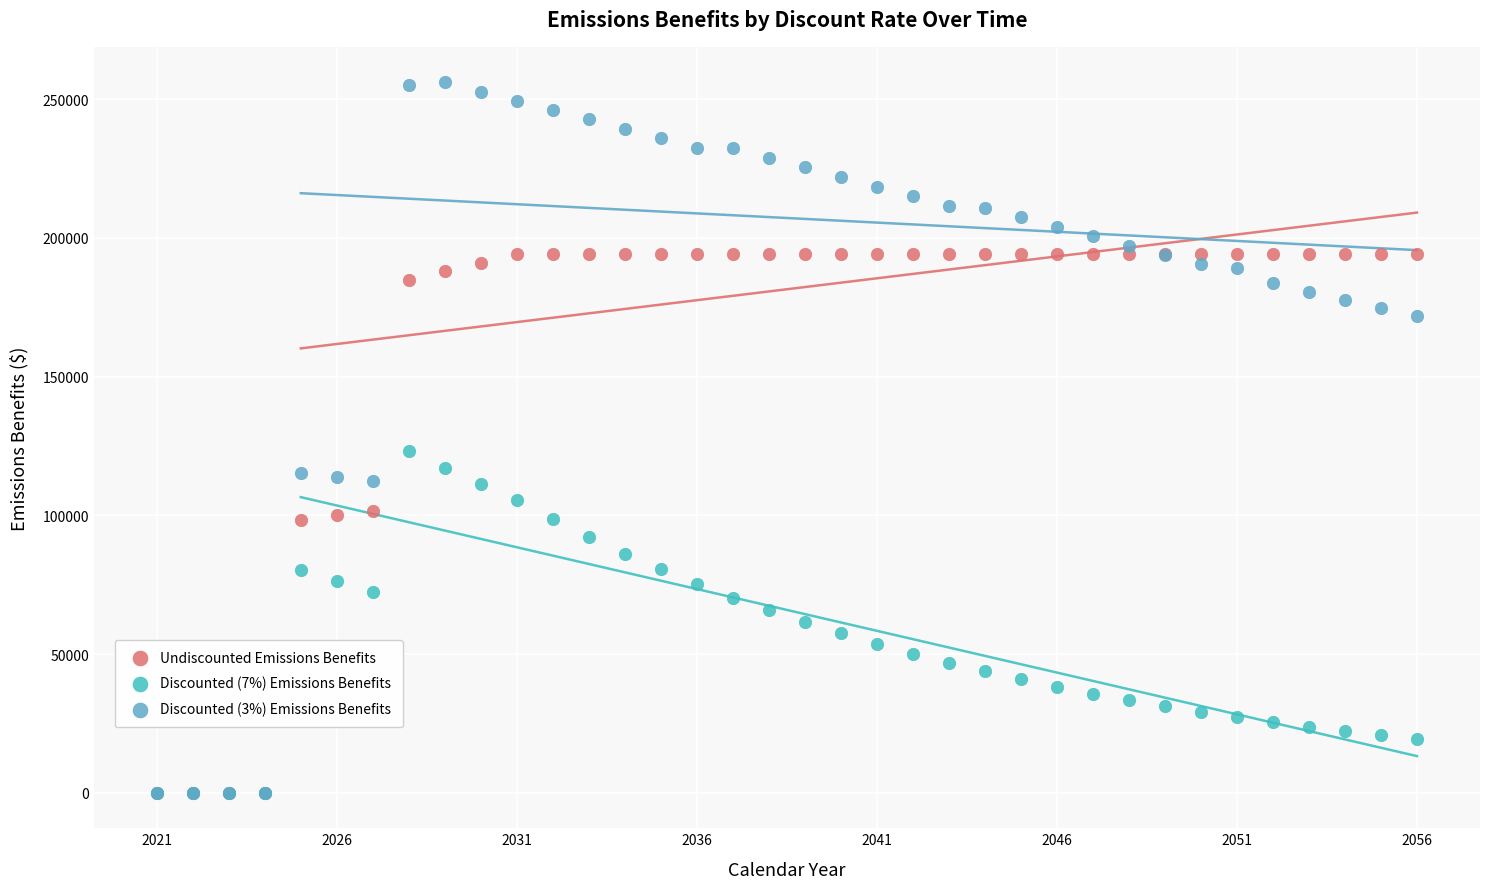

Which series has the largest Y range (max minus min)?

Discounted (3%) Emissions Benefits